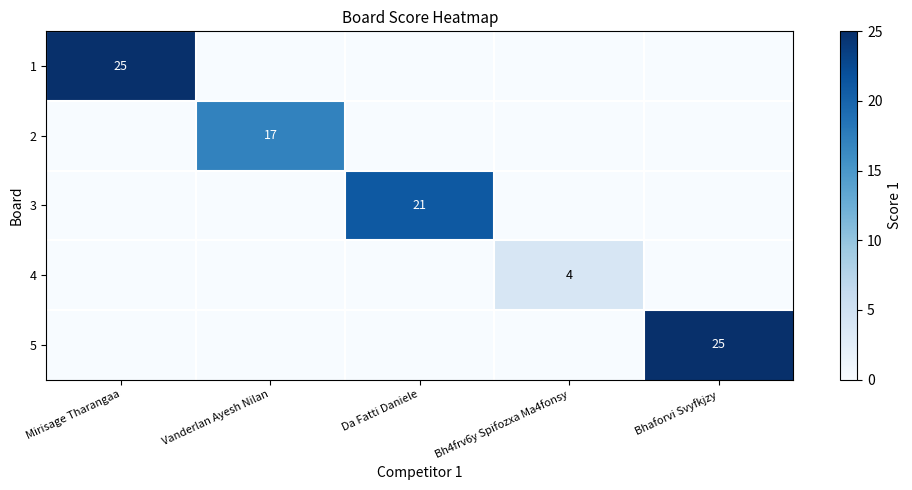

How many series are shown in this chart?

5